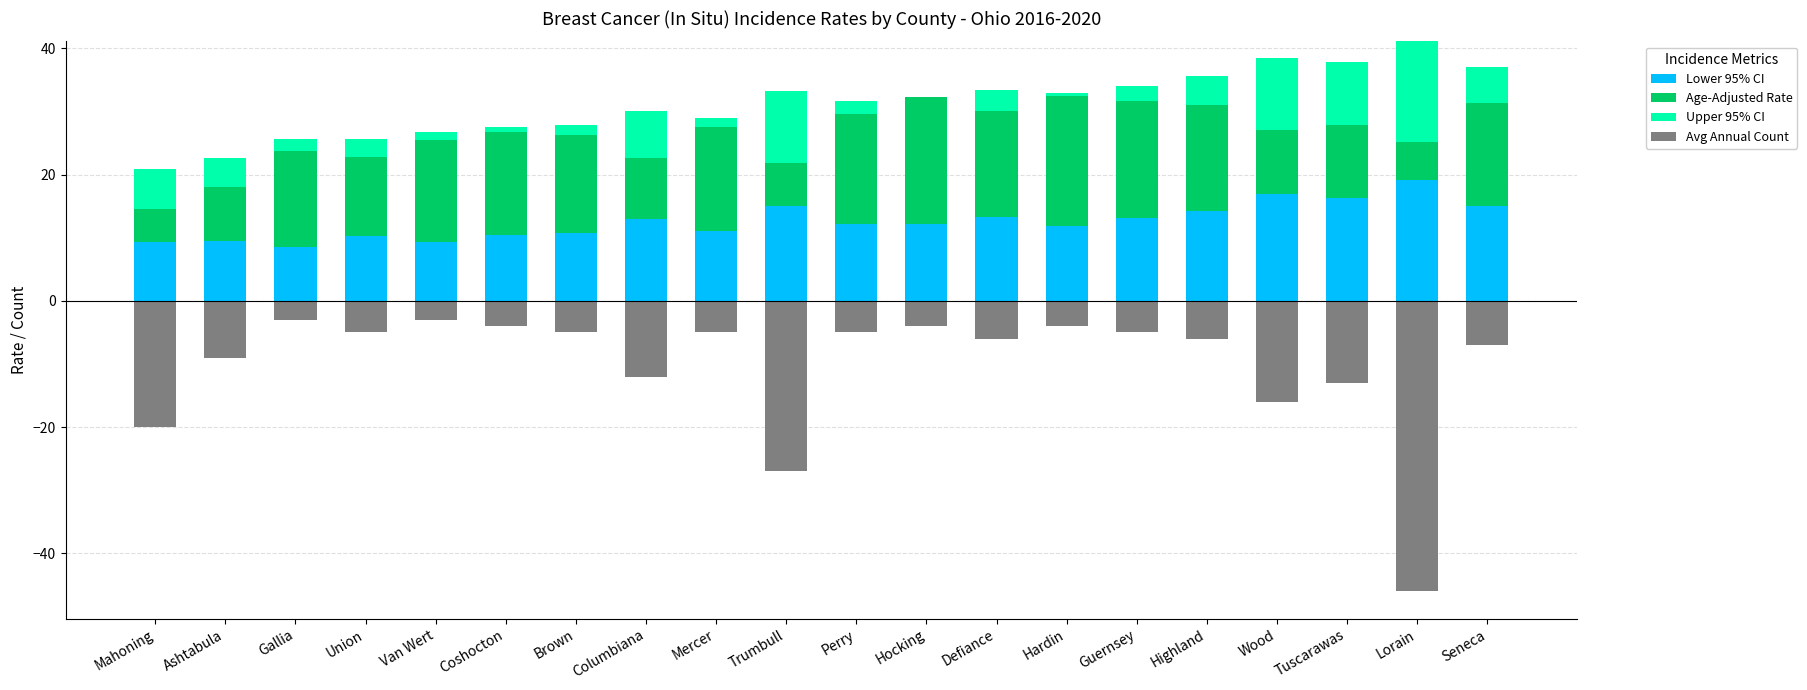

At which label does Lower 95% CI first exceed 12?

Columbiana